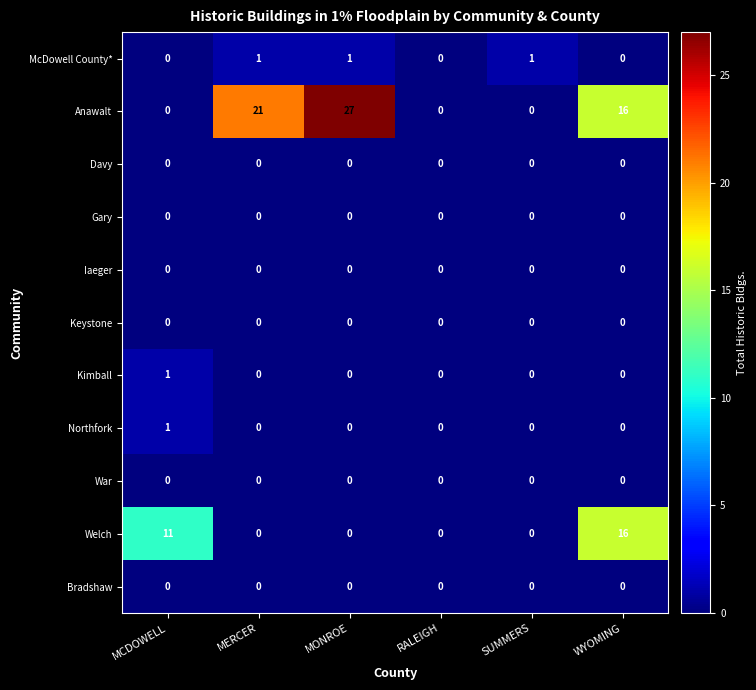

What is the difference between the maximum and minimum values in the Anawalt series?

27